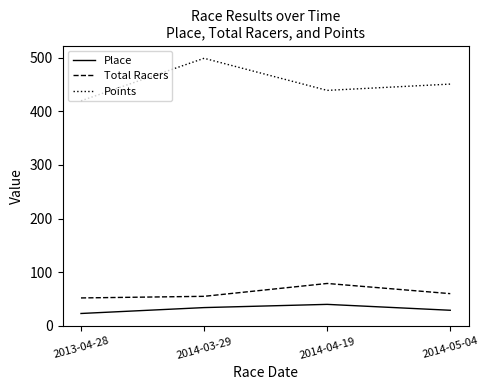

What is the total value across all series at 2014-03-29?

588.0